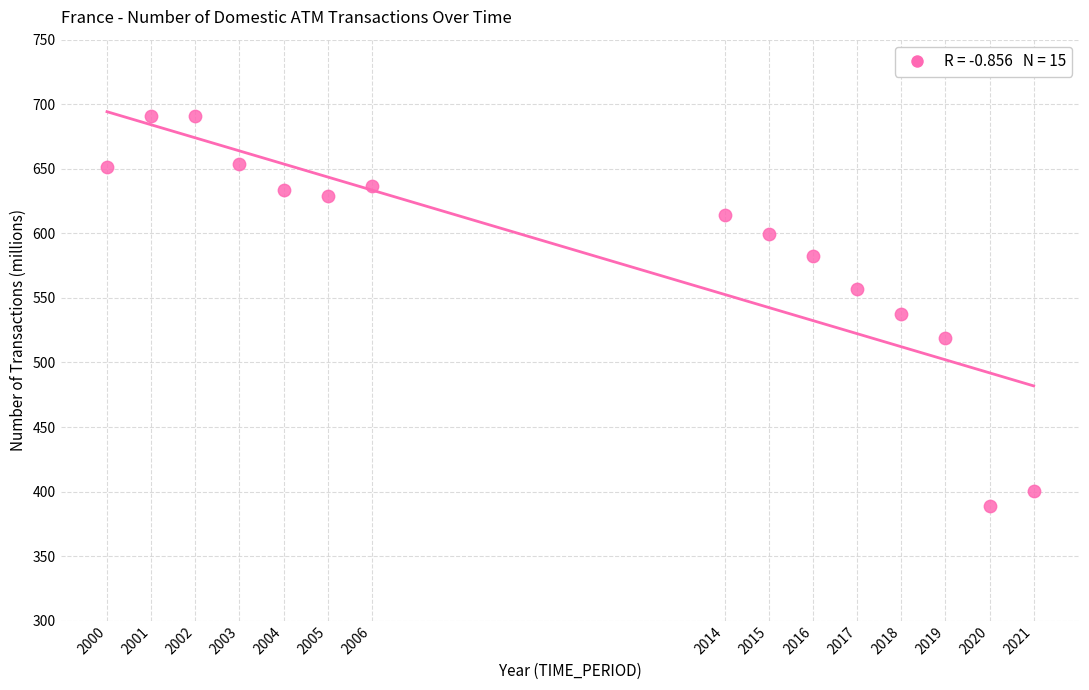

What is the range of X values (max minus min)?

21.0